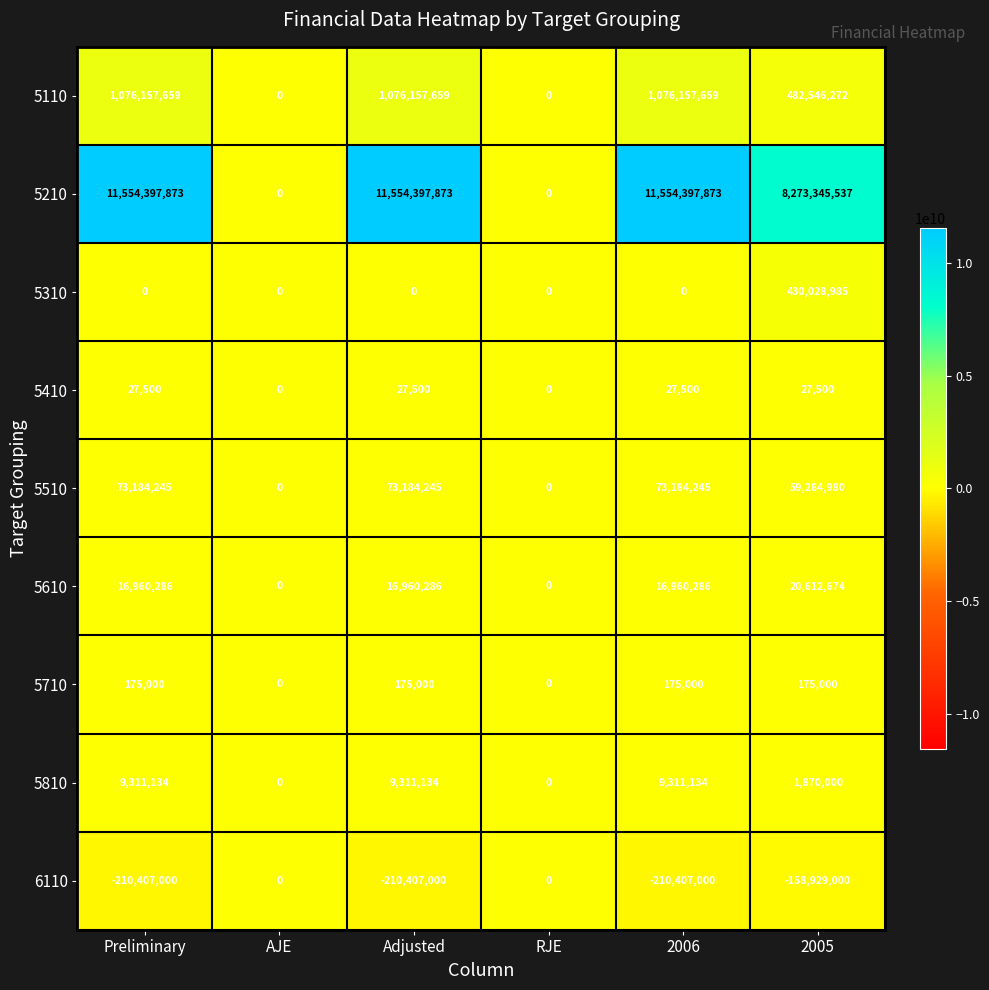

Is the value of 5710 at AJE greater than the value of 6110 at 2005?

Yes